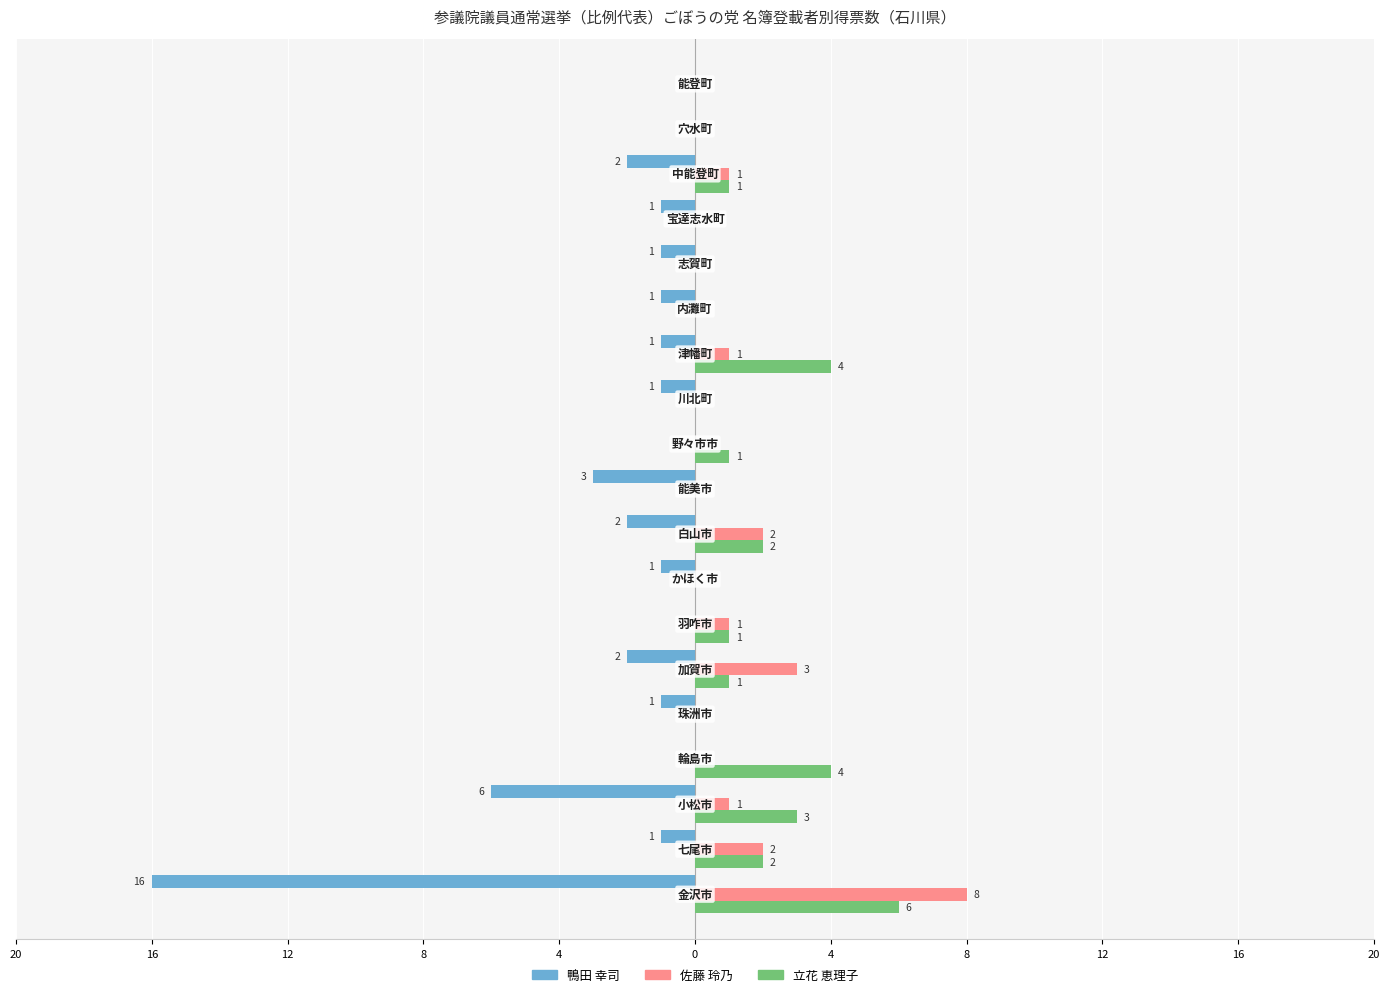

What are all the series names shown in the legend?

鴨田 幸司, 佐藤 玲乃, 立花 恵理子